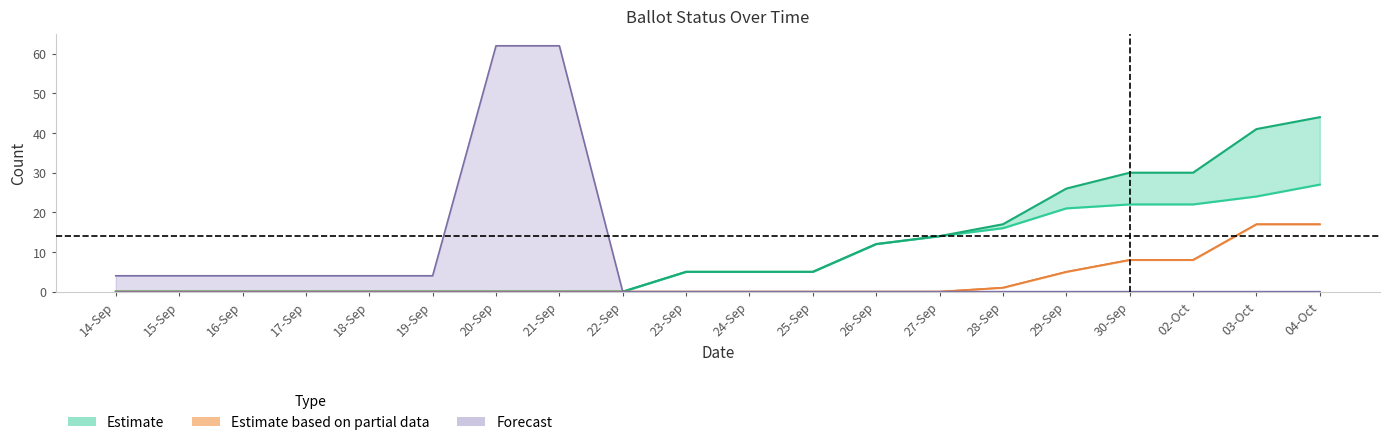

Reading left to right, extract all data points from this chart.

COUNTABLE: 0	0	0	0	0	0	0	0	0	5	5	5	12	14	17	26	30	30	41	44
ON_MACHINE: 0	0	0	0	0	0	0	0	0	5	5	5	12	14	16	21	22	22	24	27
MARKED: 0	0	0	0	0	0	0	0	0	0	0	0	0	0	1	5	8	8	17	17
MAIL_IN: 0	0	0	0	0	0	0	0	0	0	0	0	0	0	1	5	8	8	17	17
NOT_ISSUED: 4	4	4	4	4	4	62	62	0	0	0	0	0	0	0	0	0	0	0	0